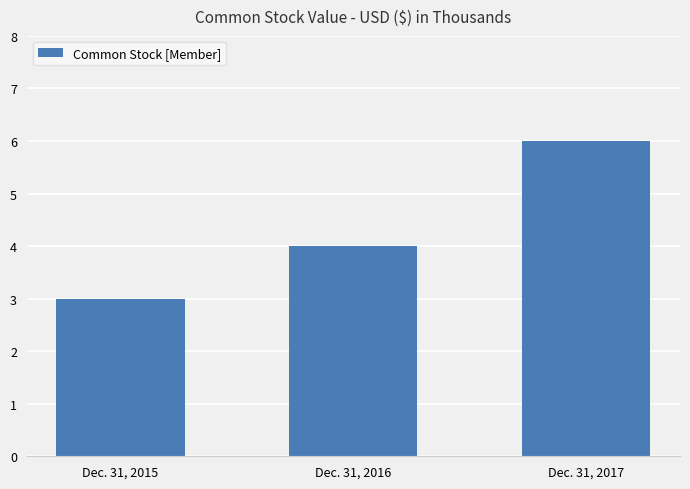

Which category has the lowest value across all series?

Dec. 31, 2015